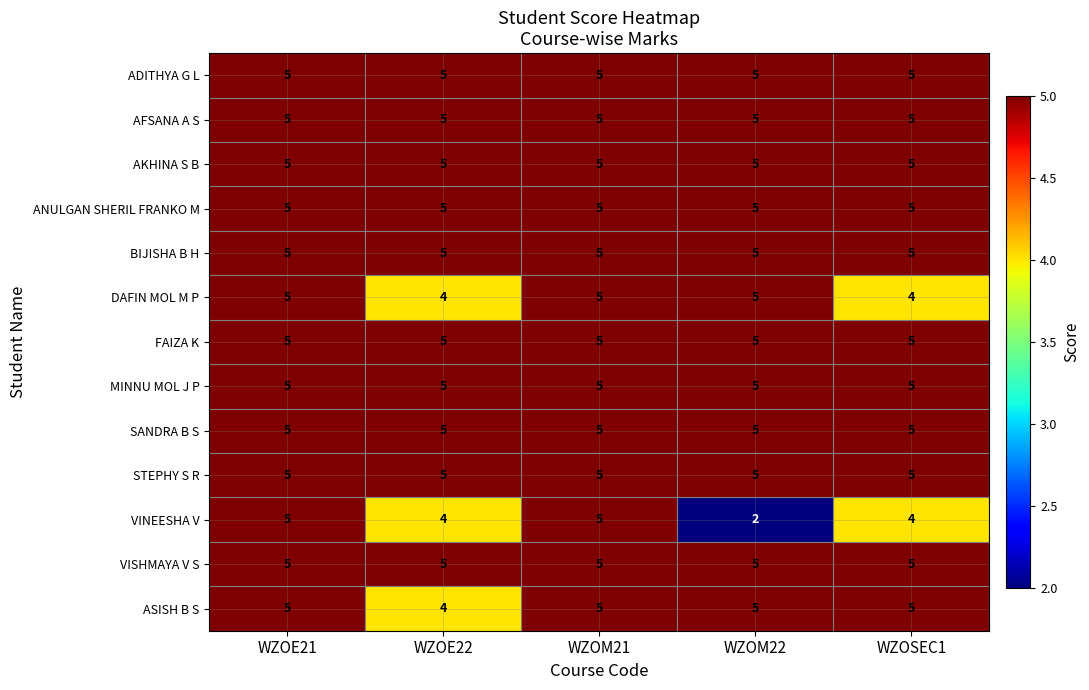

What is the total value across all series at WZOSEC1?

63